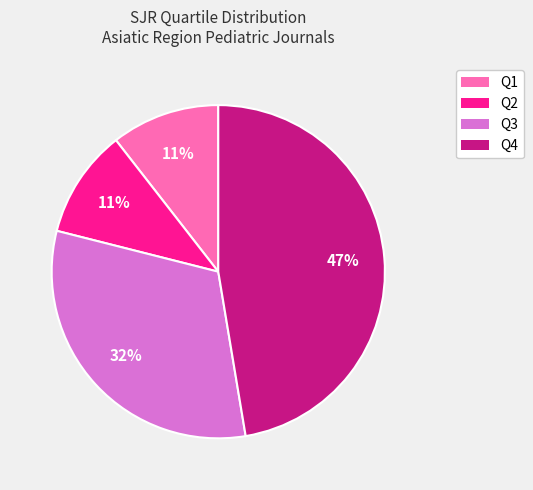

Which category has the biggest portion of the pie?

Q4